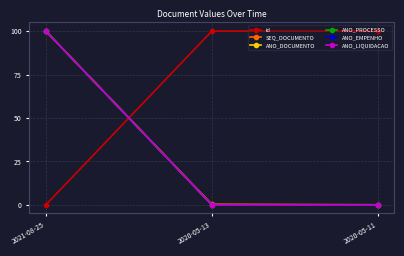

Which category has the lowest value across all series?

2021-08-25